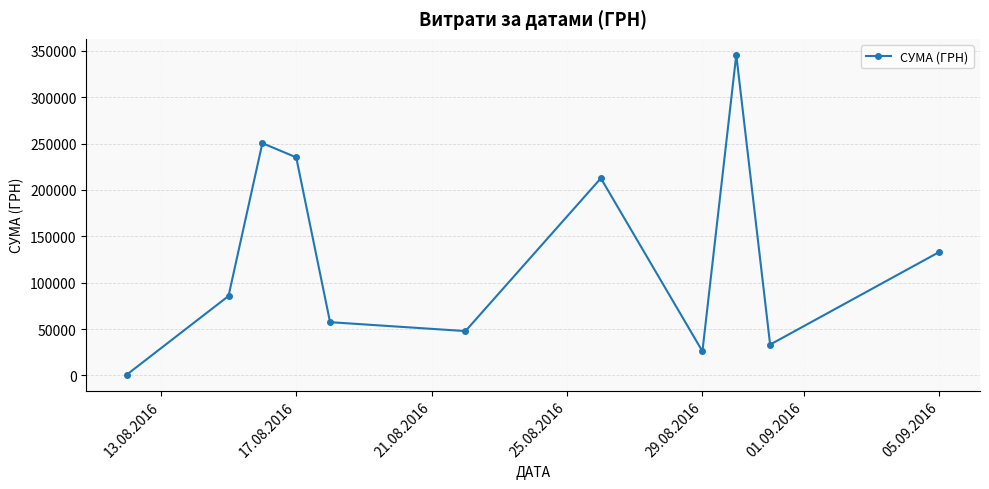

What is the difference between the maximum and second lowest values?

319639.1